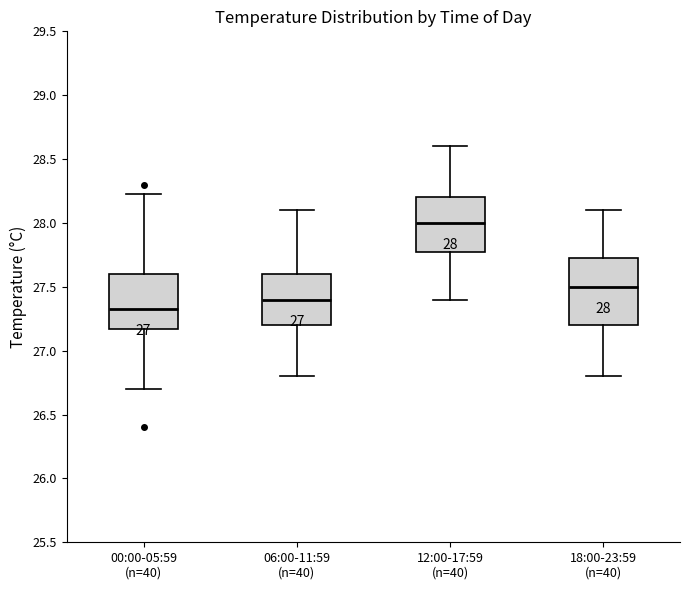

Comparing the boxes themselves (not the whiskers), which one is the tallest?

18:00-23:59 (n=40)